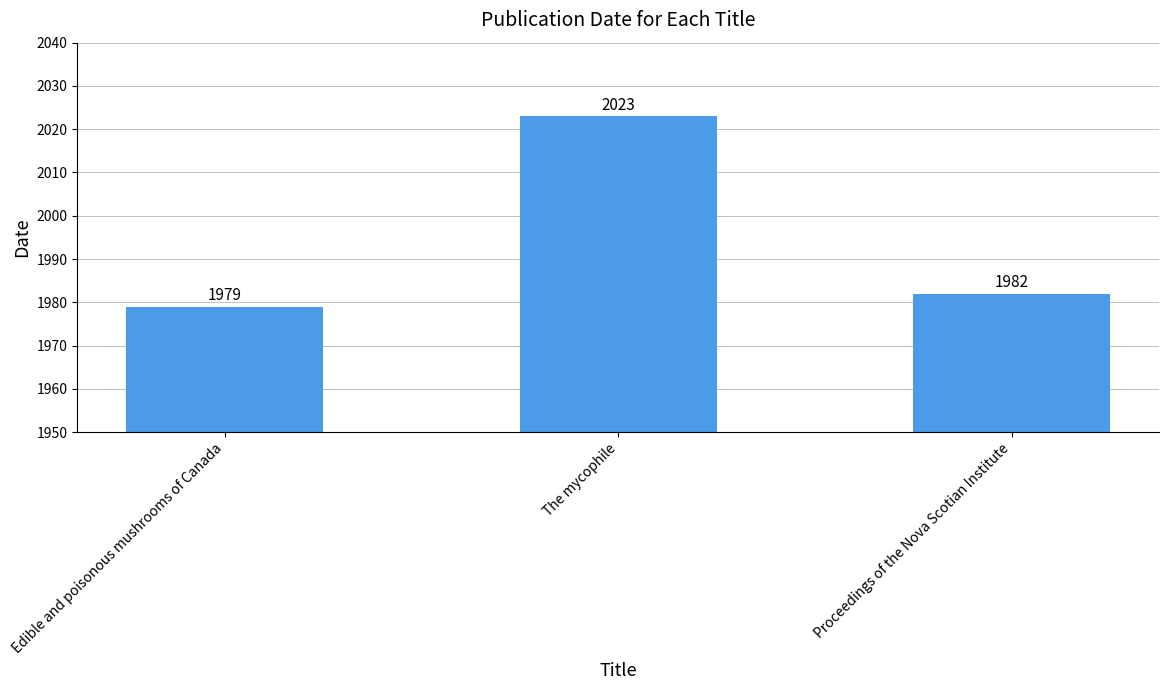

The value at The mycophile is 2023. True or false?

True